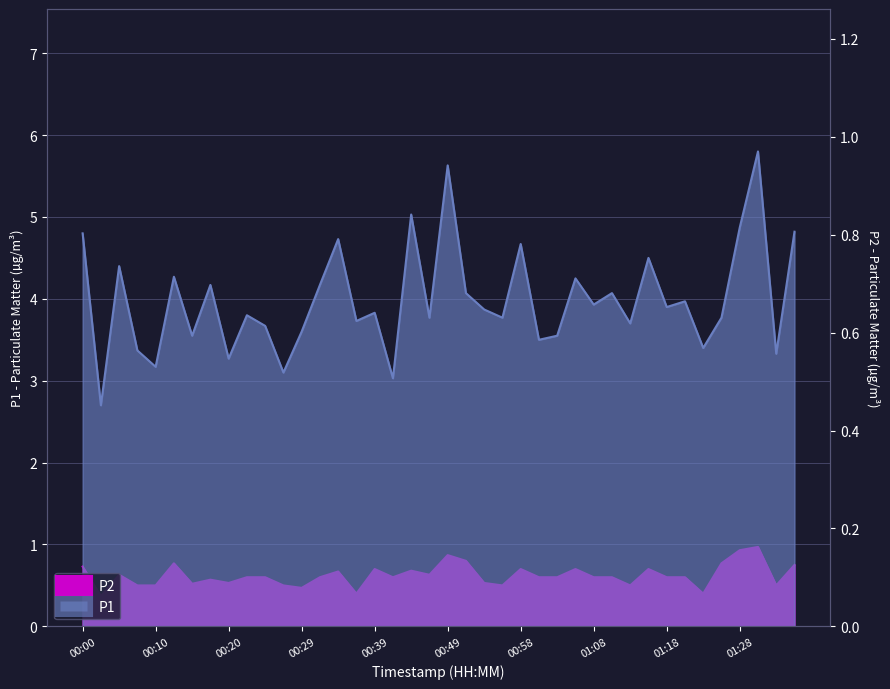

What is the total value across all series at 00:25?

4.3